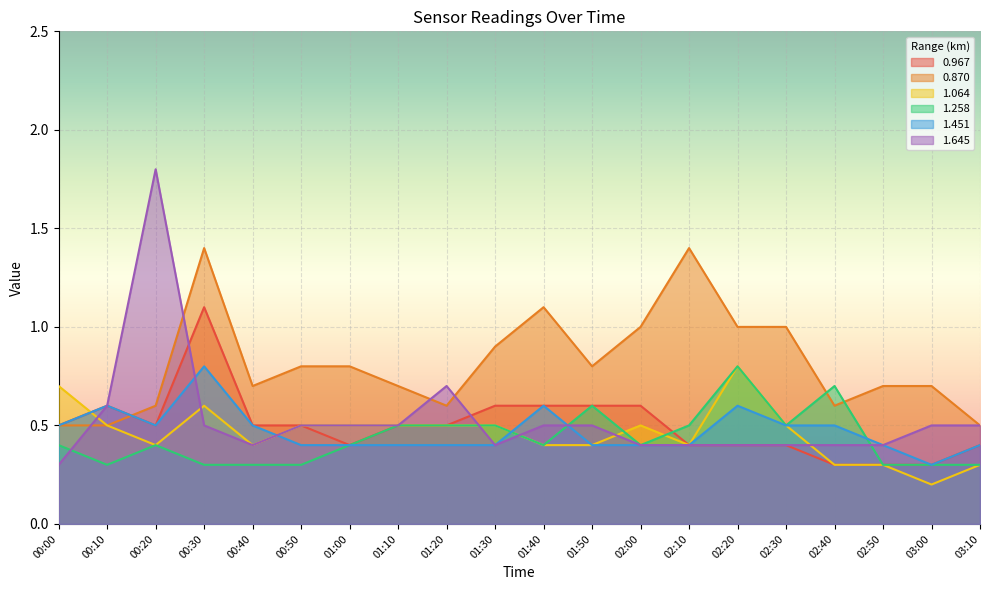

What is the difference between the second highest and second lowest values in the 1.064 series?

0.4